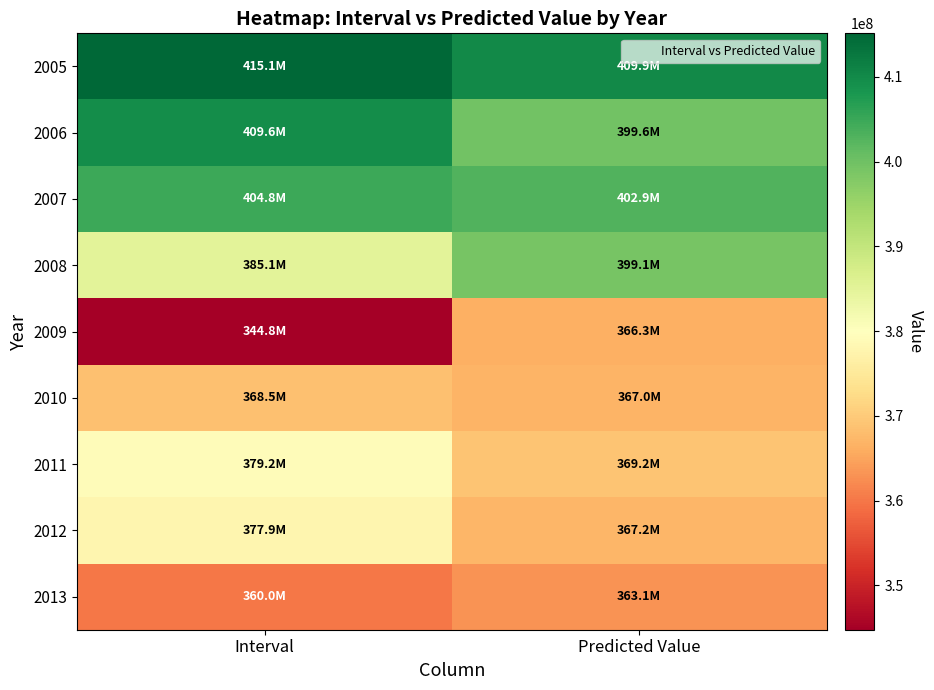

Rank the series by their maximum value, from lowest to highest.

2013, 2009, 2010, 2012, 2011, 2008, 2007, 2006, 2005